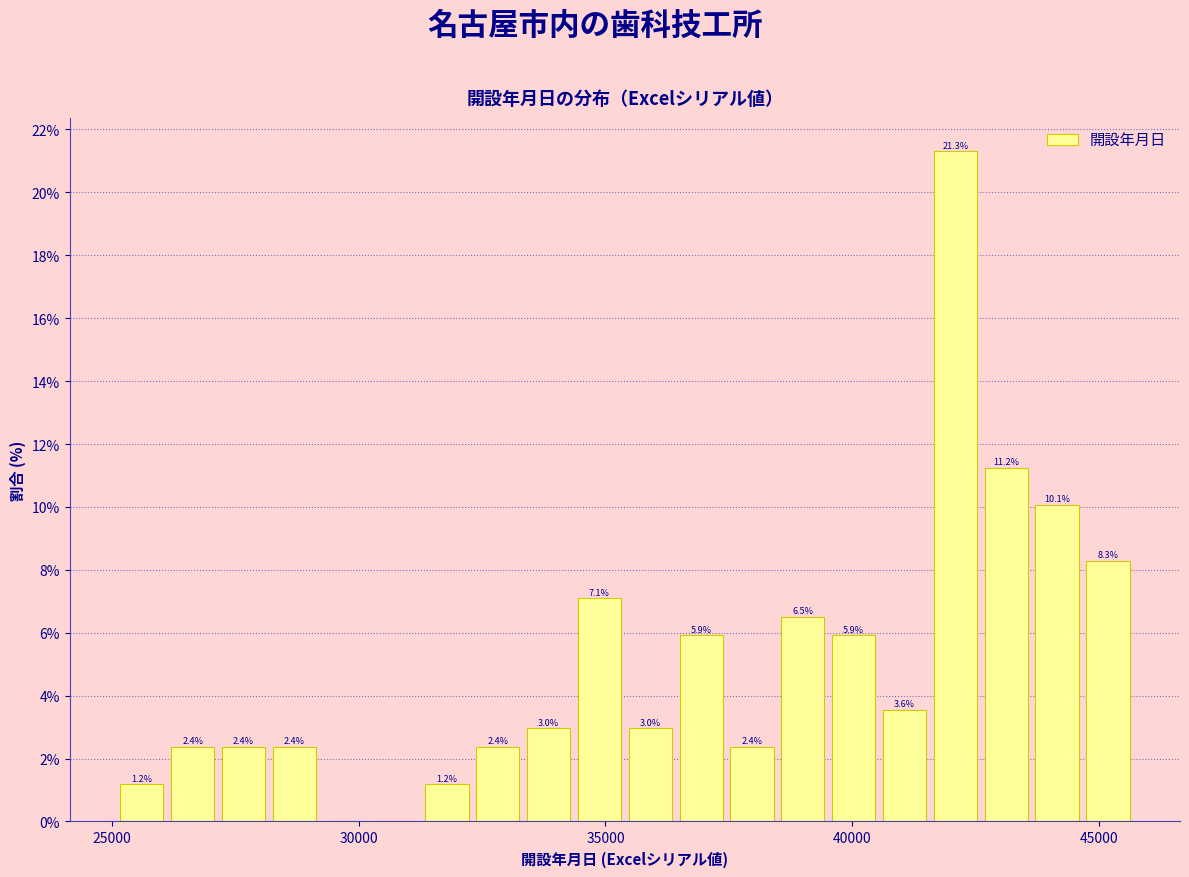

Around what value on the x-axis is the tallest bar? Give the approximate position of its centre, as read against the axis.

42000